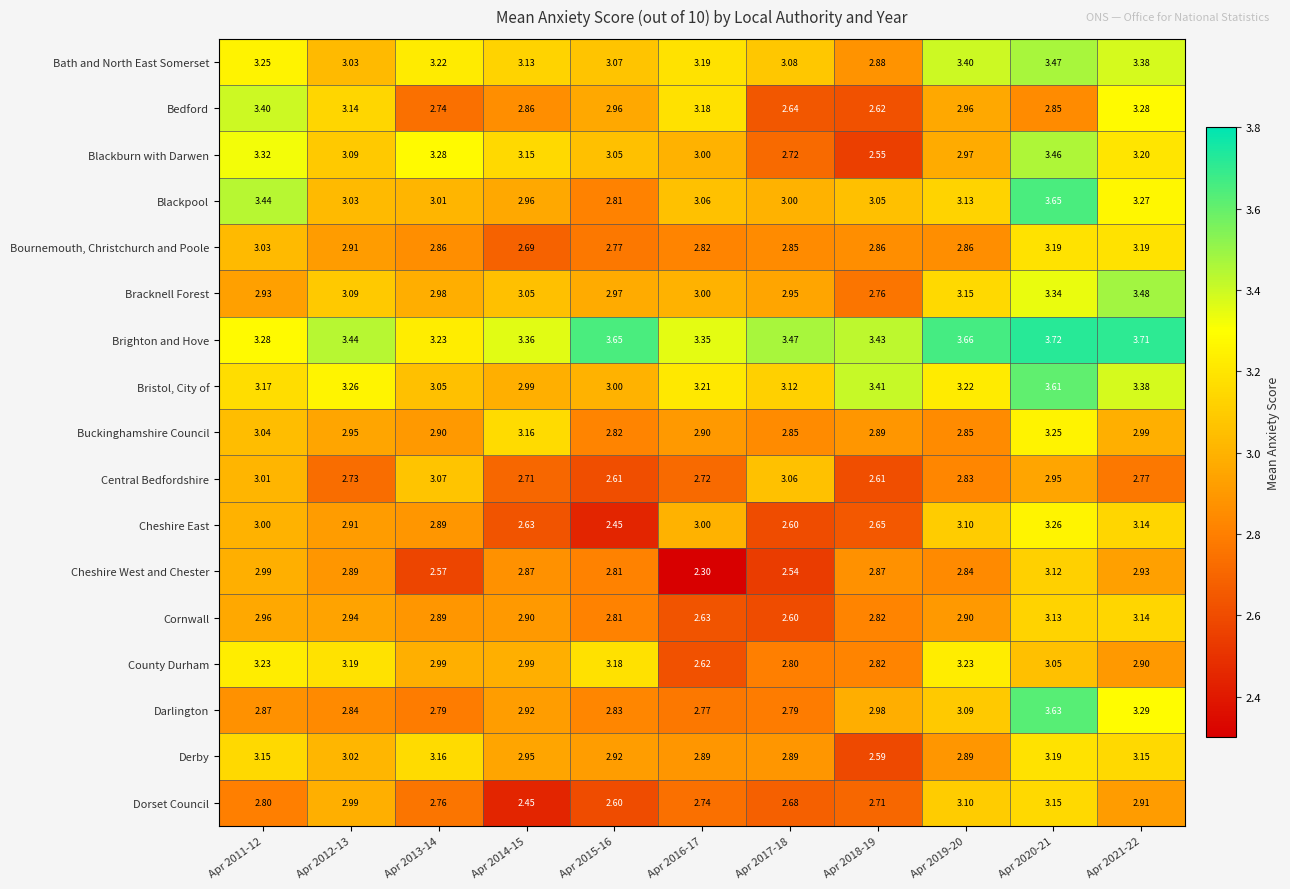

Is the value of Cheshire East at Apr 2020-21 greater than the value of Central Bedfordshire at Apr 2019-20?

Yes